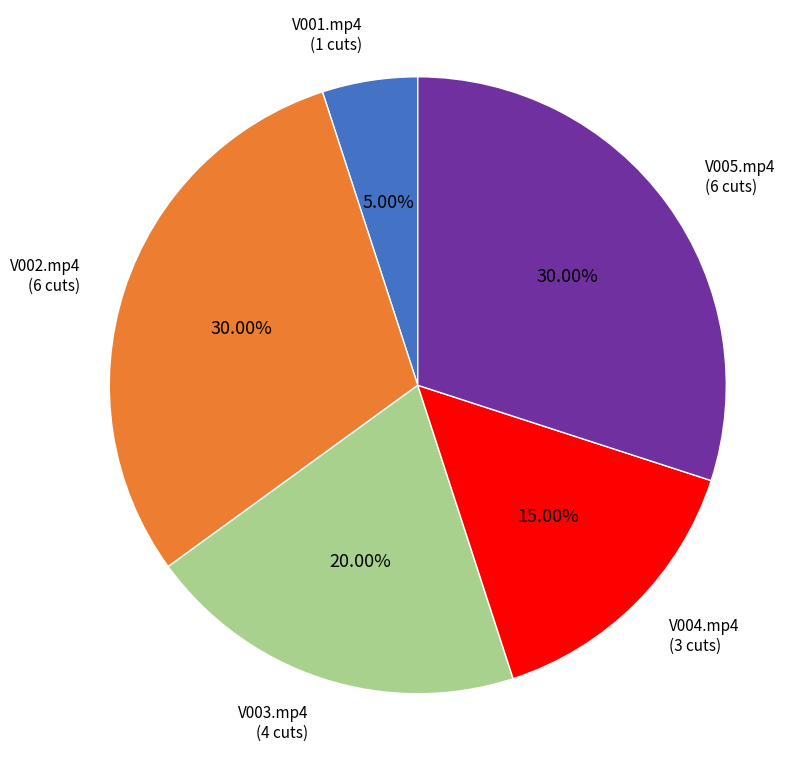

Does V001.mp4 account for over 50% of the chart?

No